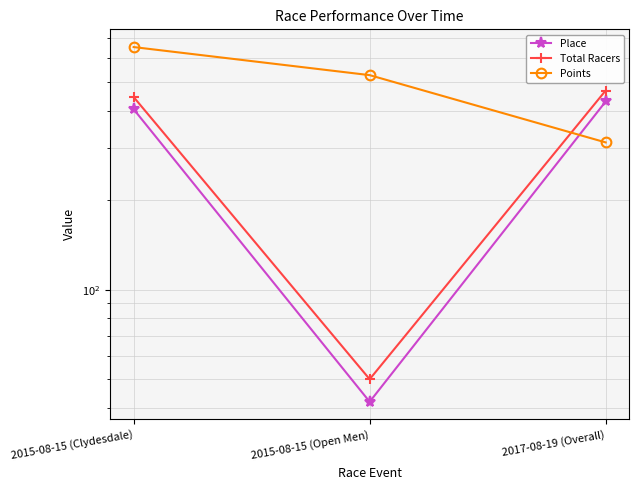

What are all the series names shown in the legend?

Place, Total Racers, Points